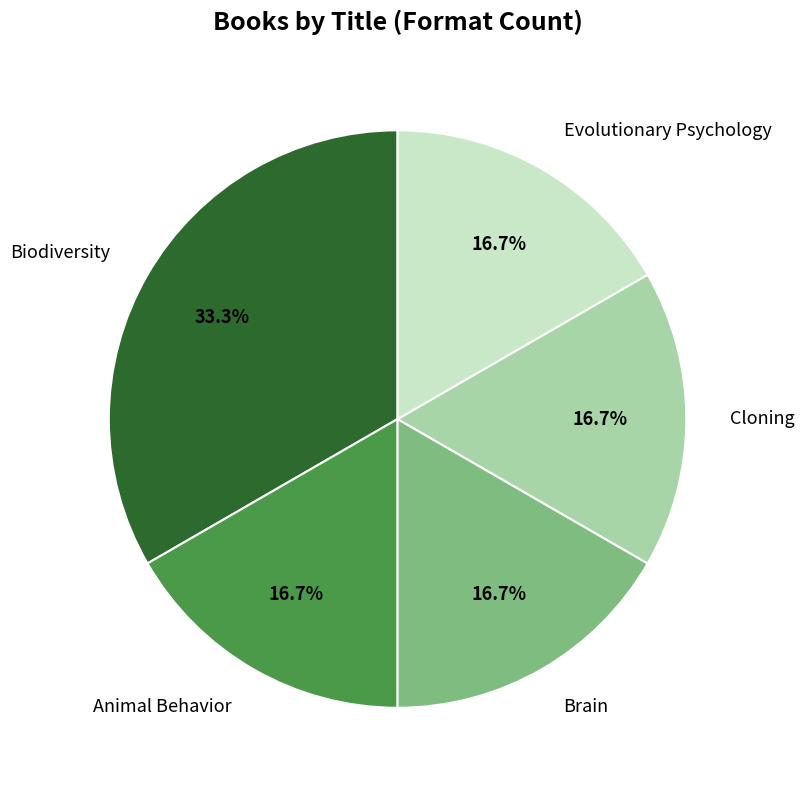

Combined, do Cloning and Brain account for over 50%?

No